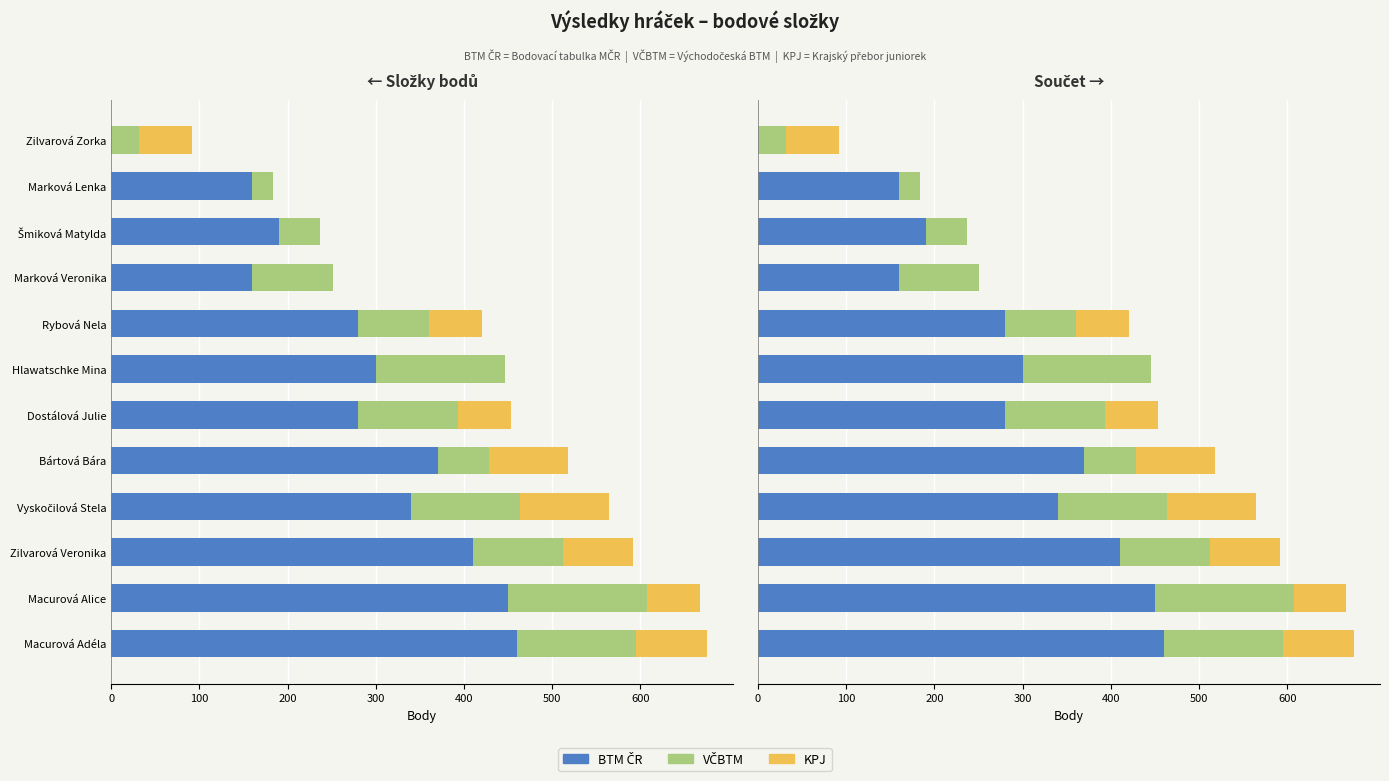

Reading right to left, what are all the values shown in this chart?

BTM ČR: 0	160	190	160	280	300	280	370	340	410	450	460
VČBTM: 32	24	47	91	80	146	113	58	124	102	157	135
KPJ: 60	0	0	0	60	0	60	90	100	80	60	80